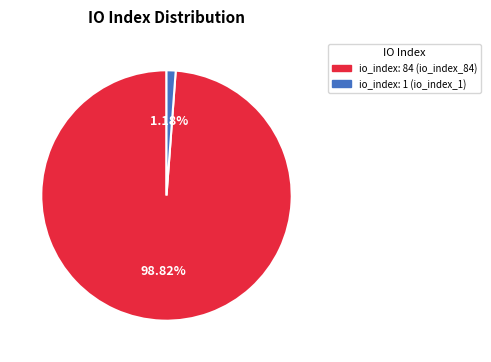

Is there a majority slice in this chart?

Yes